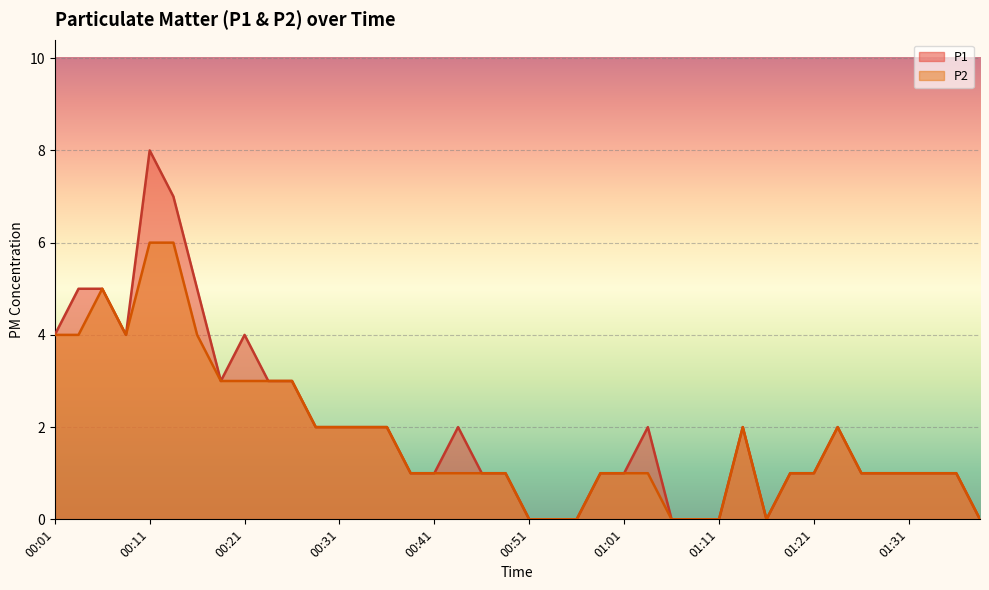

What are all the series names shown in the legend?

P1, P2